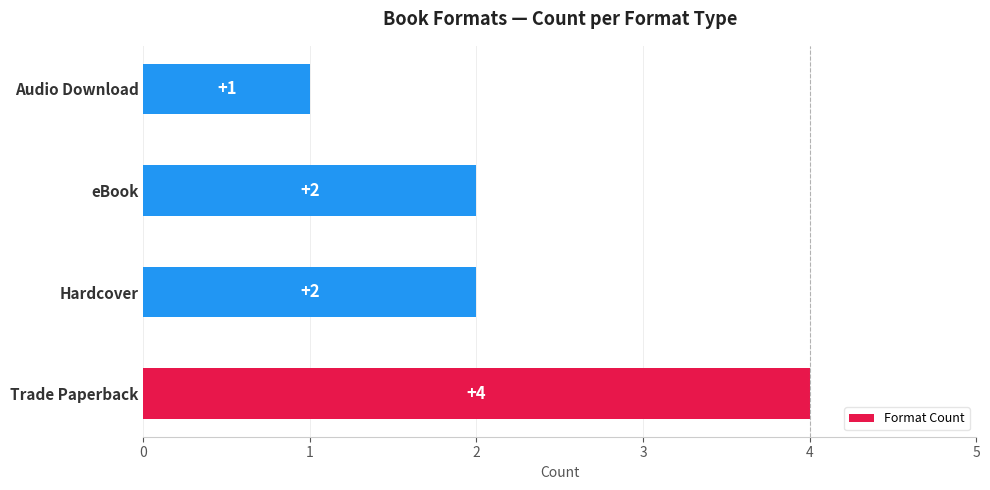

What is the average value?

2